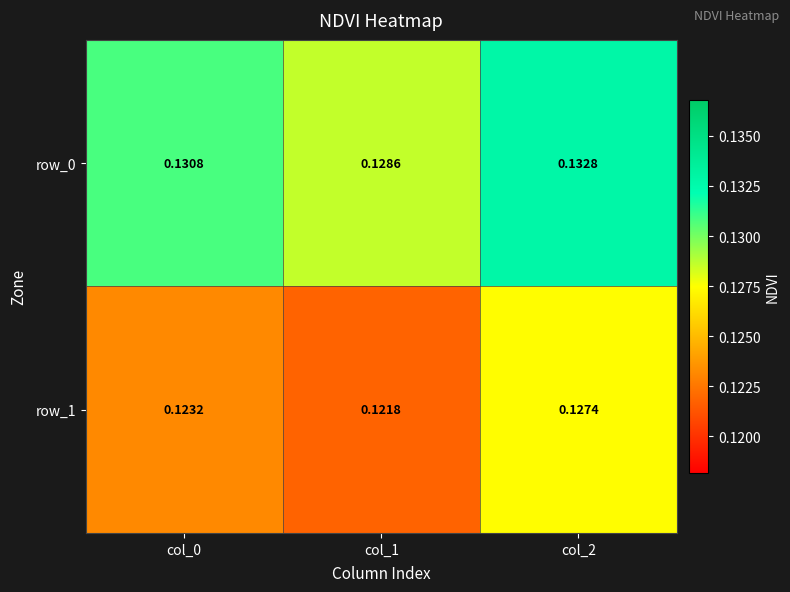

How many data points does each series have?

3